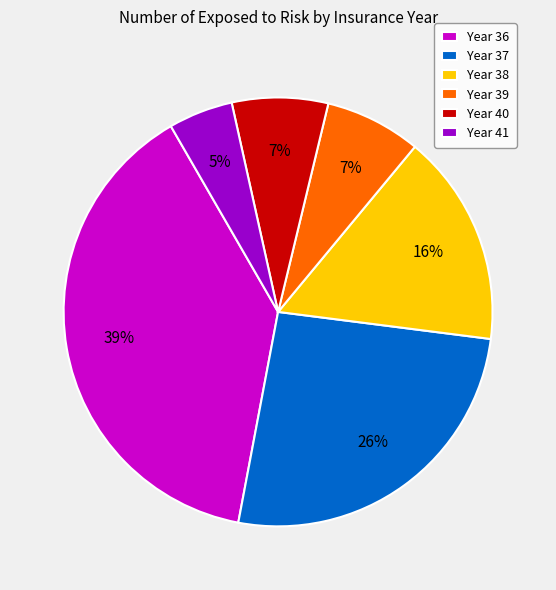

Do Year 36 and Year 41 together represent more than half of the pie?

No